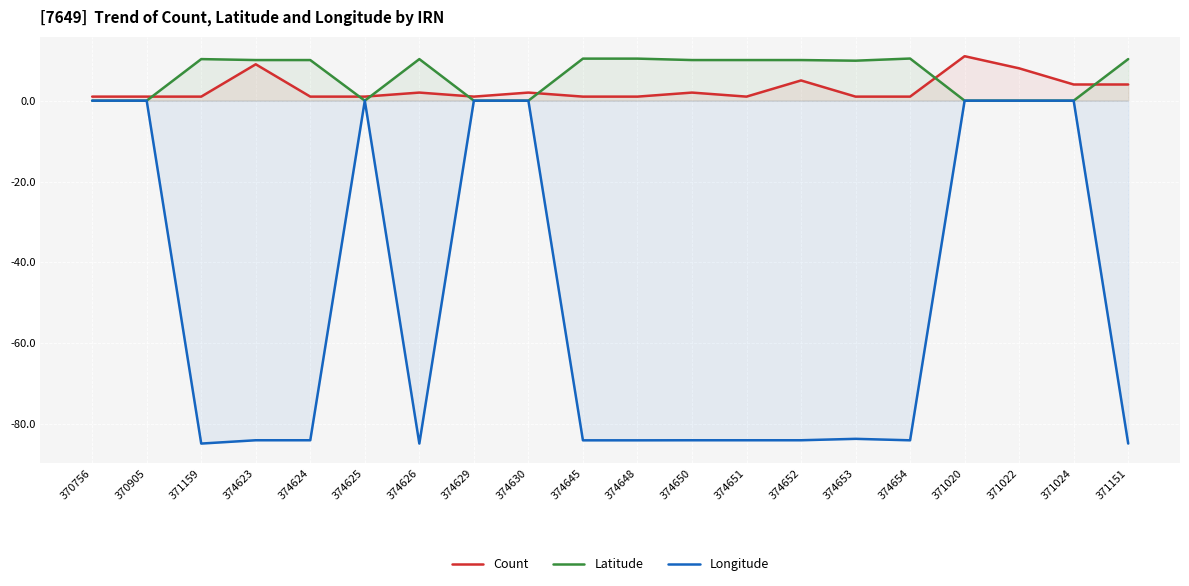

How many lines are shown in the chart?

3